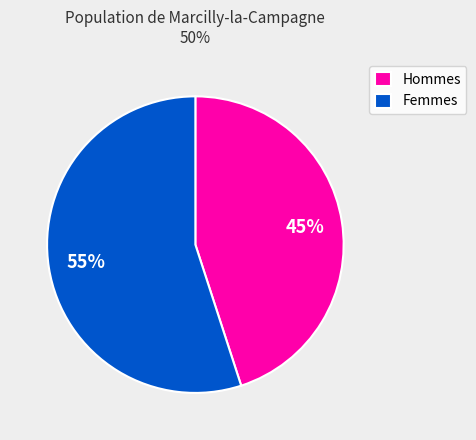

To the nearest percent, what portion does Femmes represent?

55%